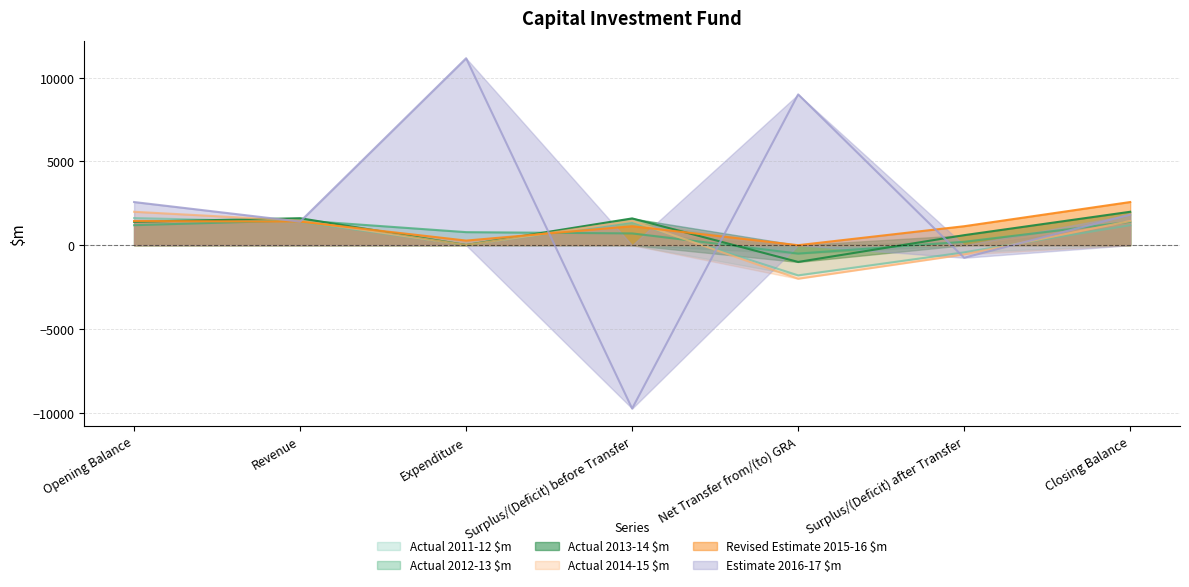

Reading left to right, transcribe all the data shown in this chart.

Actual 2011-12 $m: 1619	1386	12	1374	-1800	-426	1193
Actual 2012-13 $m: 1193	1482	779	703	-500	203	1396
Actual 2013-14 $m: 1396	1610	12	1598	-1000	598	1994
Actual 2014-15 $m: 1994	1461	12	1449	-2000	-551	1443
Revised Estimate 2015-16 $m: 1443	1407	275	1132	0	1132	2575
Estimate 2016-17 $m: 2575	1406	11156	-9750	9000	-750	1825